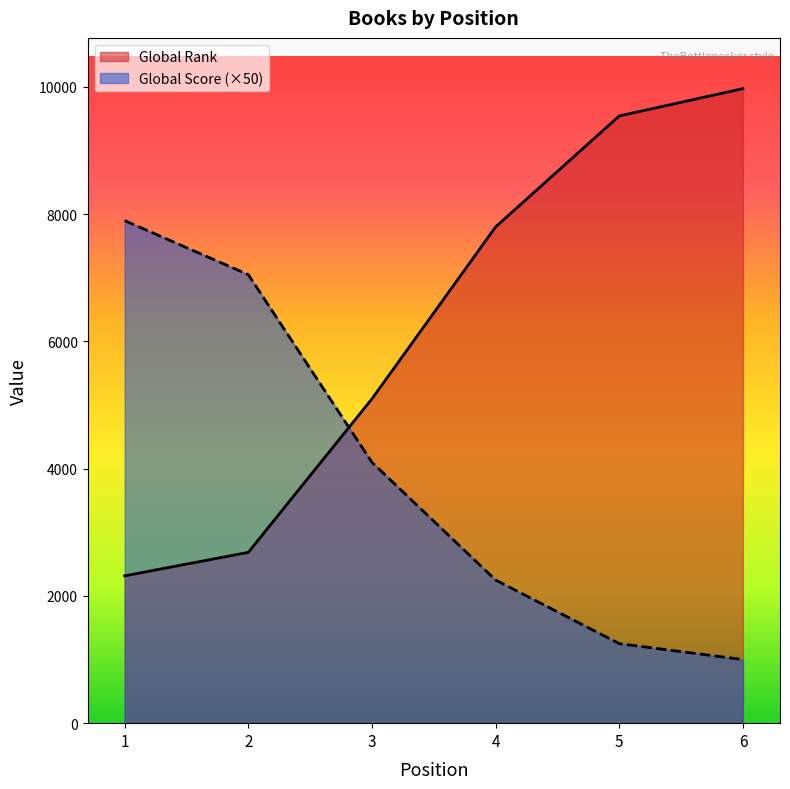

What is the difference between the Global Score values at 4 and 3?

1850